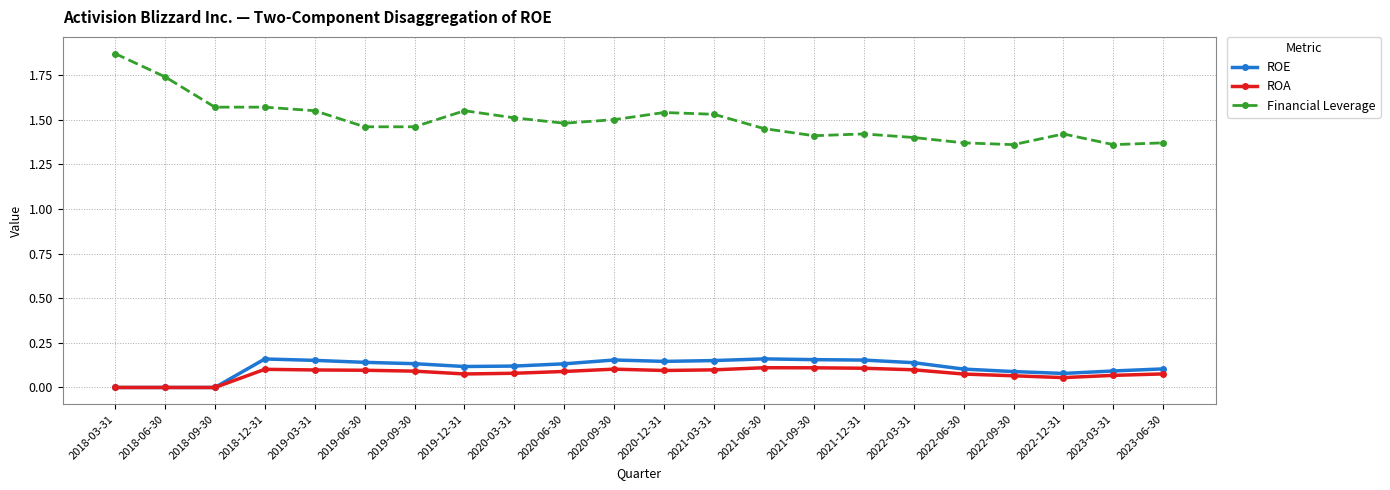

How many ROE values are between 0 and 1?

22